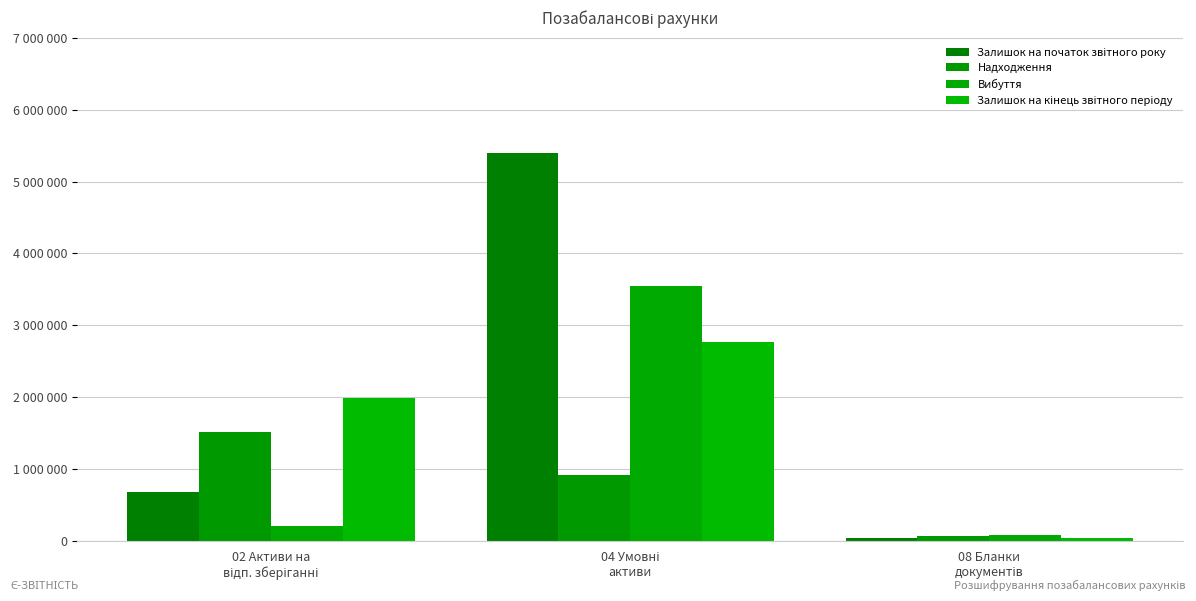

What is the total value across all series at 04 Умовні
активи?

12640774